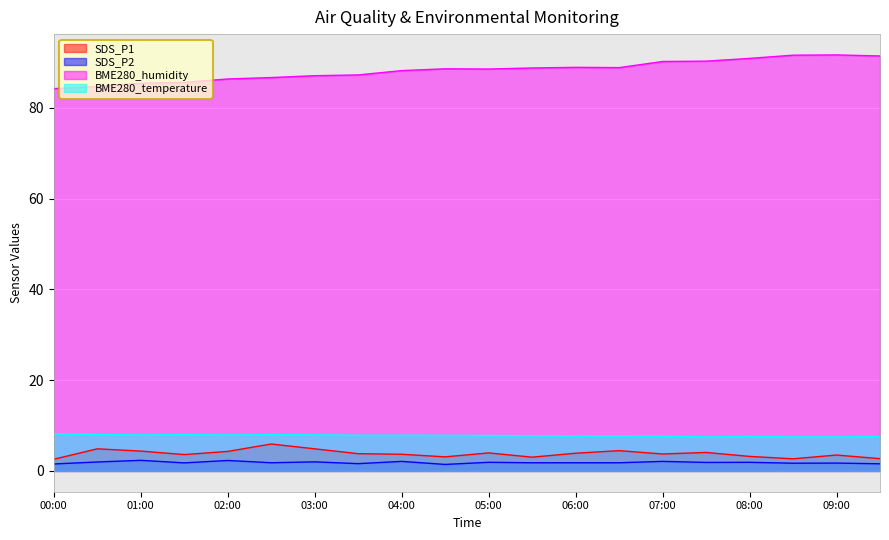

At which label is SDS_P1 closest to 4?

05:00